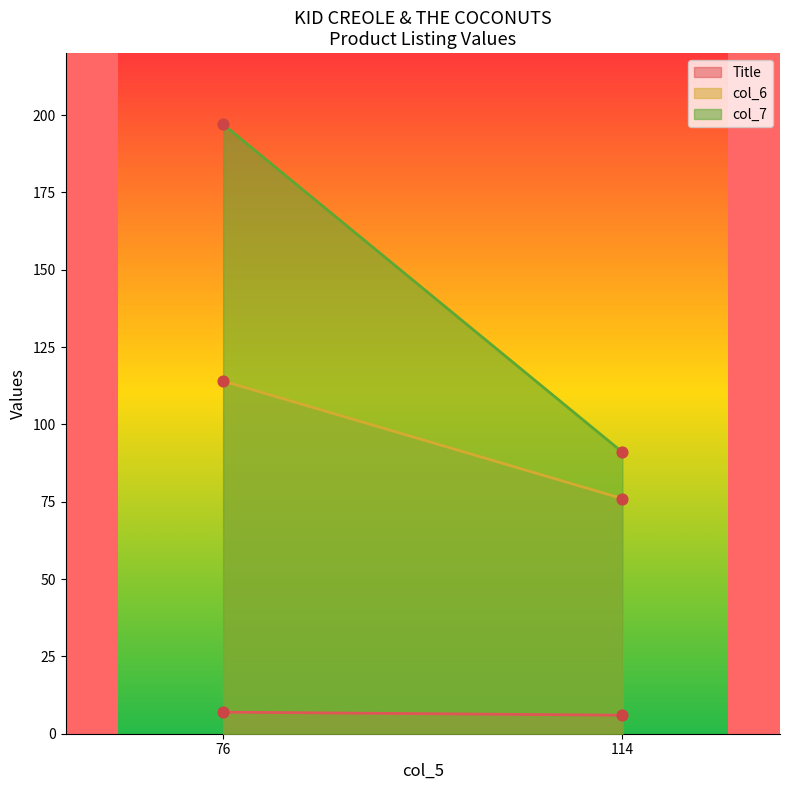

At which category is the sum across all series the highest?

76